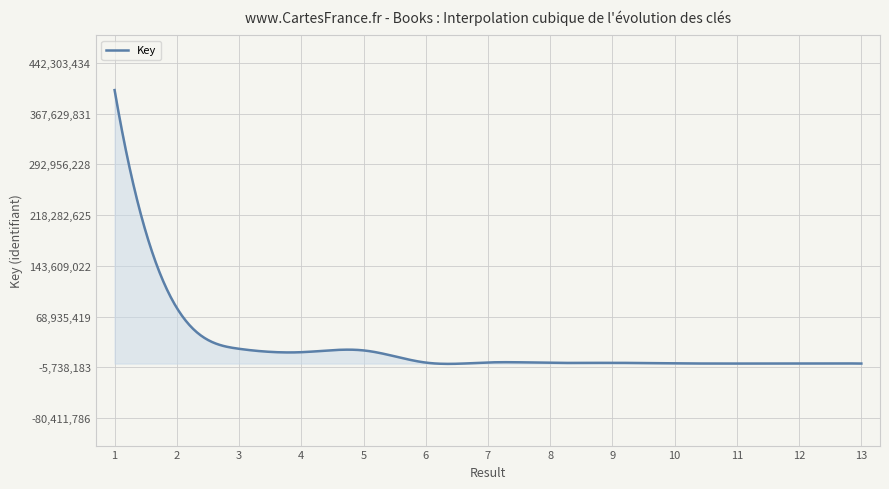

What is the difference between the maximum and minimum values?

402573219.0